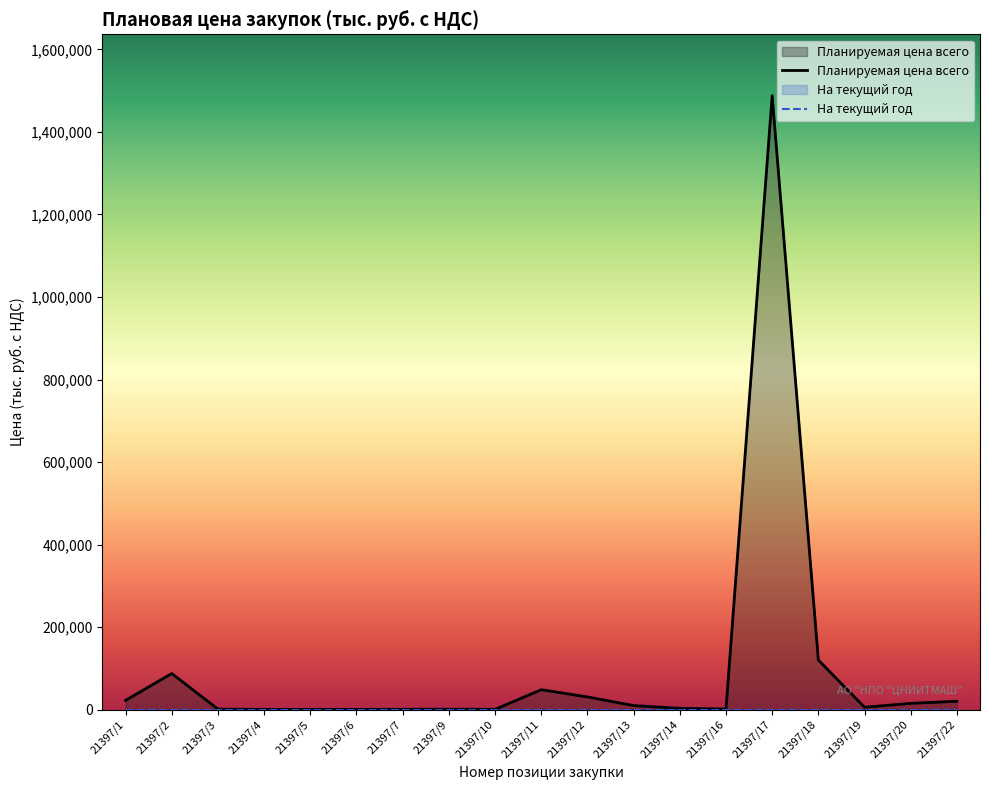

Which label corresponds to the smallest value in the chart?

21397/4